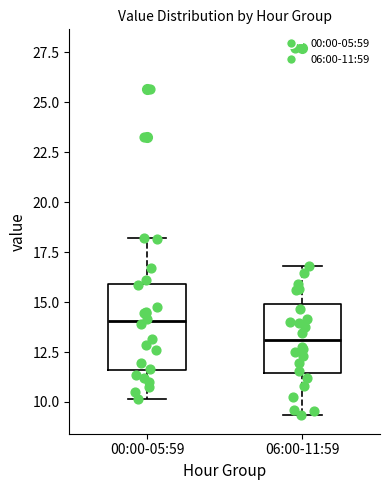

Which box has the lowest median line?

06:00-11:59